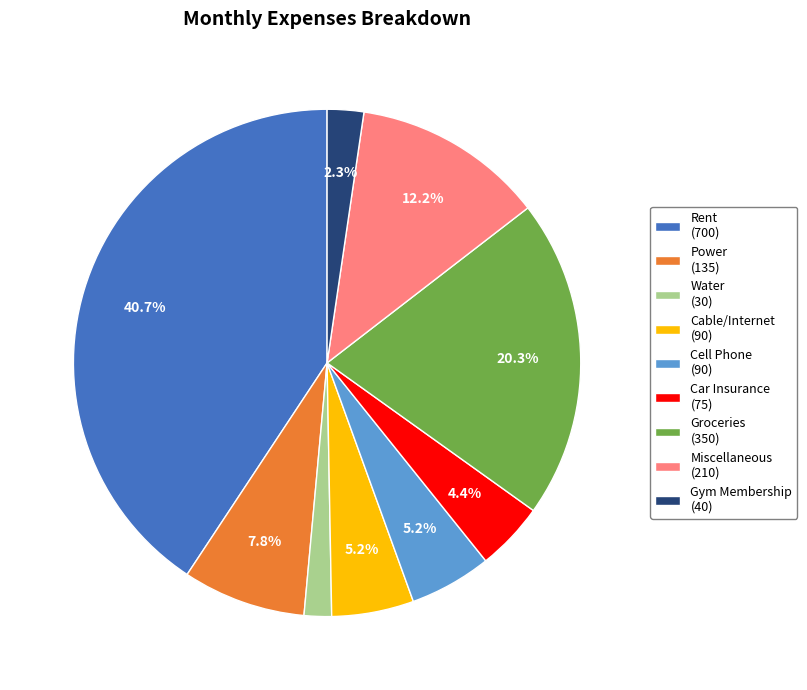

The Cell Phone slice represents 5% of the pie. True or false?

True